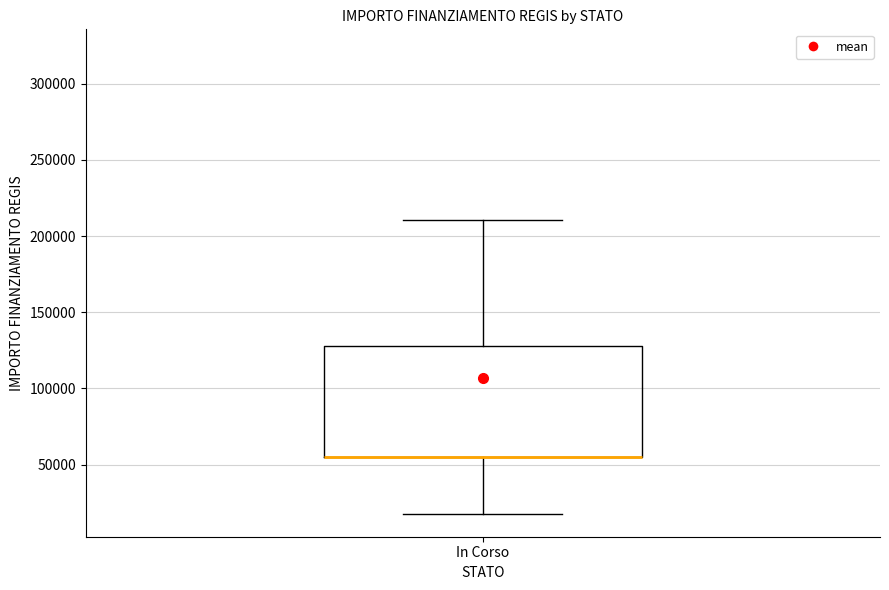

Read this box plot against the y-axis: the position of the median line, the range covered by the box, and the ends of both whiskers. The values are not printed on the chart, so give them approximately, as read against the axis.

median 55000 (drawn on the box's lower edge), box 55000 to 130000, whiskers 20000 to 210000